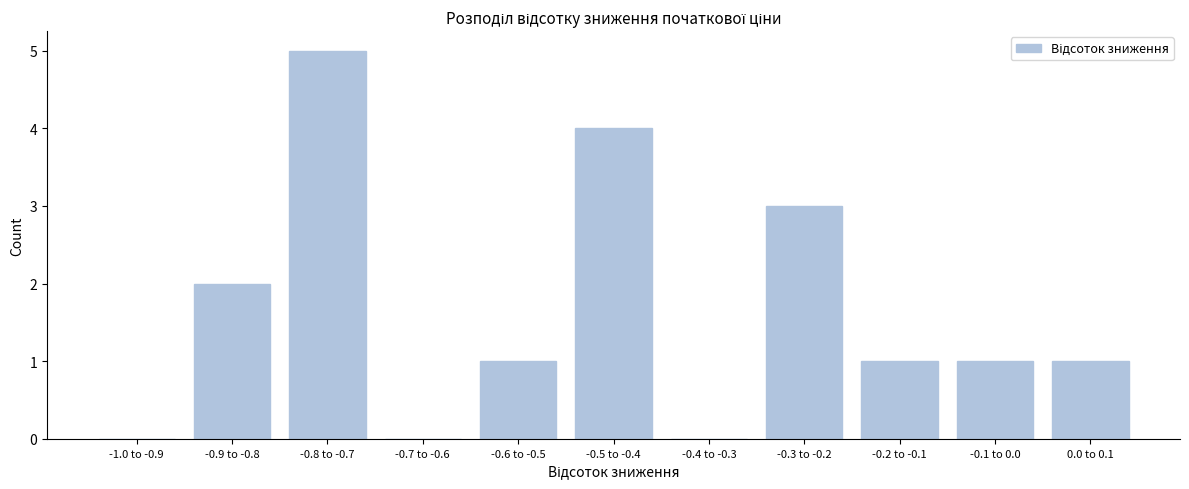

Reading left to right, what are all the values shown in this chart?

-1.0 to -0.9=0	-0.9 to -0.8=2	-0.8 to -0.7=5	-0.7 to -0.6=0	-0.6 to -0.5=1	-0.5 to -0.4=4	-0.4 to -0.3=0	-0.3 to -0.2=3	-0.2 to -0.1=1	-0.1 to 0.0=1	0.0 to 0.1=1